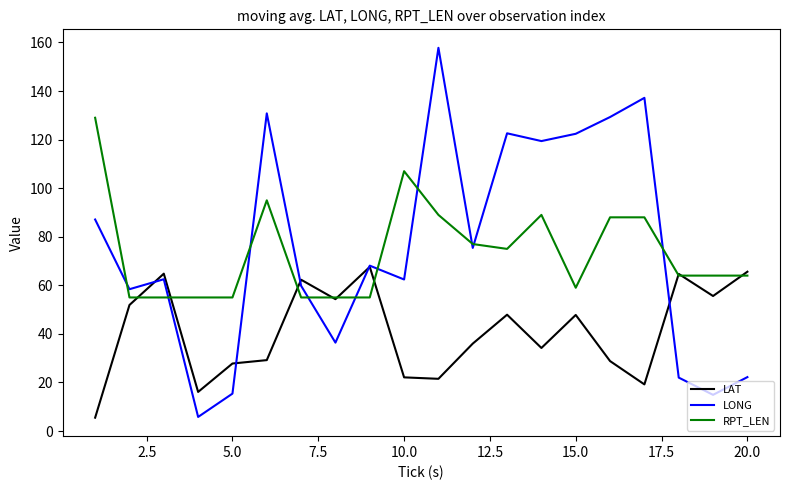

Rank the series by their maximum value, from highest to lowest.

LONG, RPT_LEN, LAT